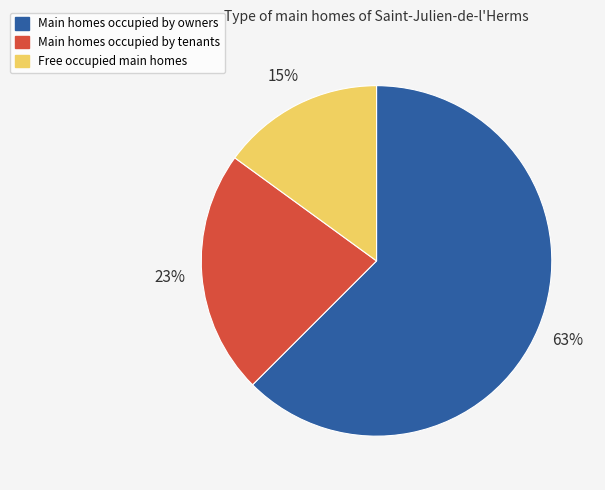

To the nearest percent, what is the average slice percentage?

33%